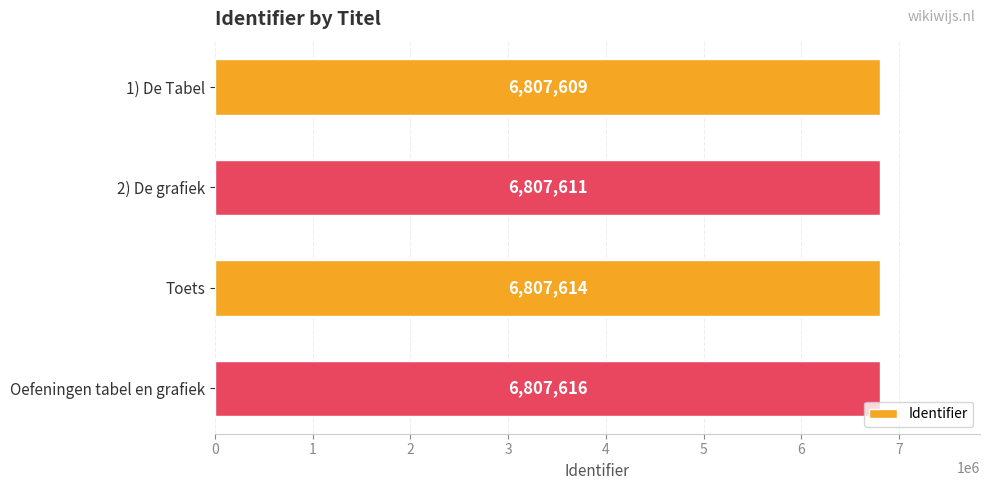

How many data points does each series have?

4